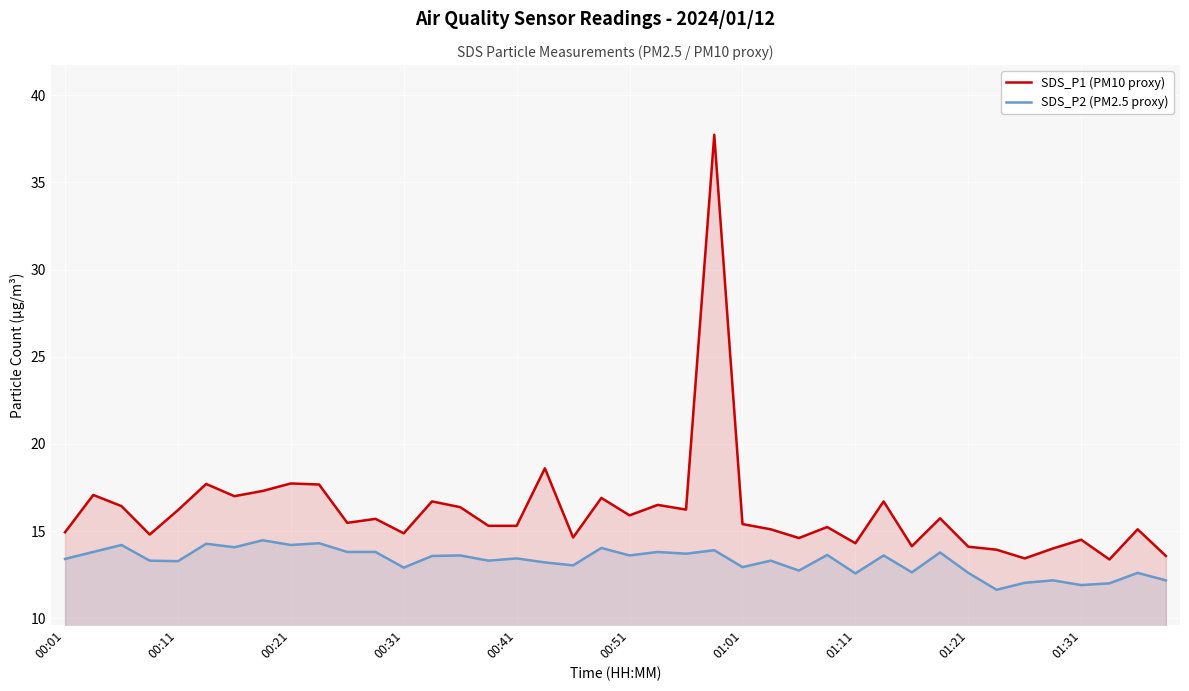

At which category is the sum across all series the highest?

23